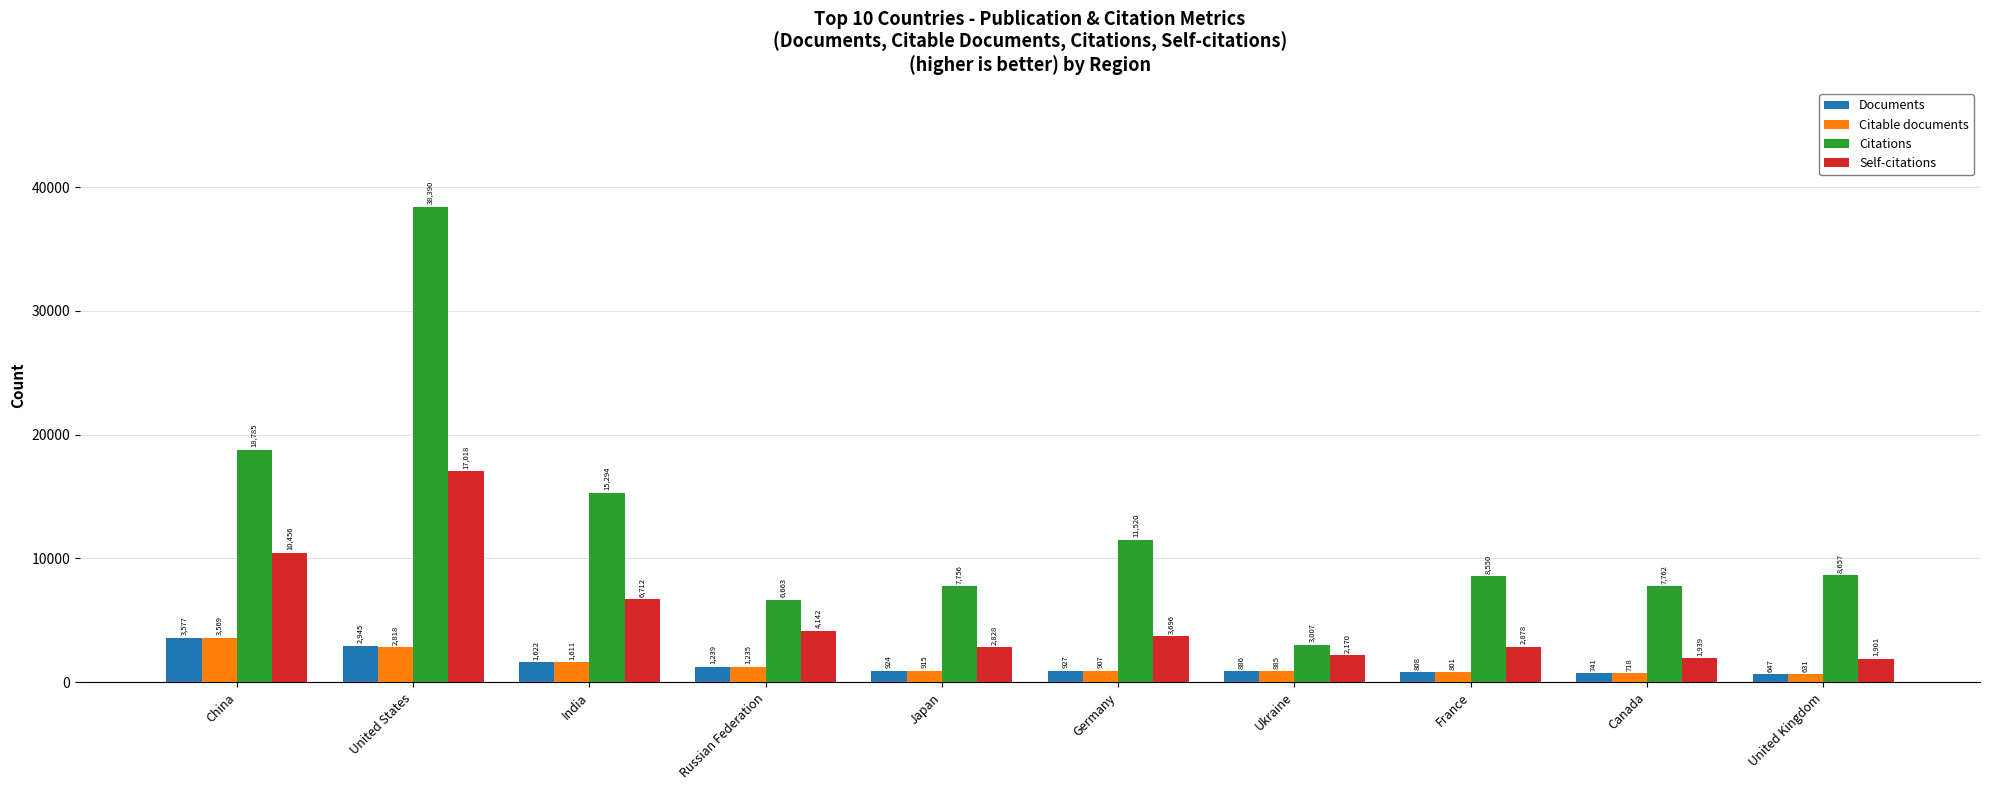

Does the chart contain any negative values?

No